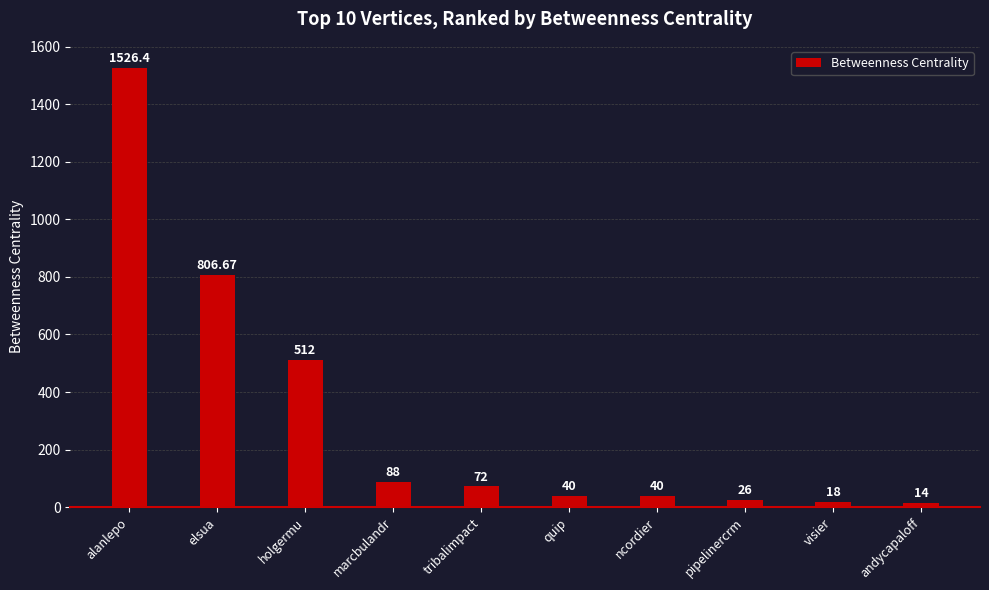

What is the difference between the second highest and second lowest values?

788.7